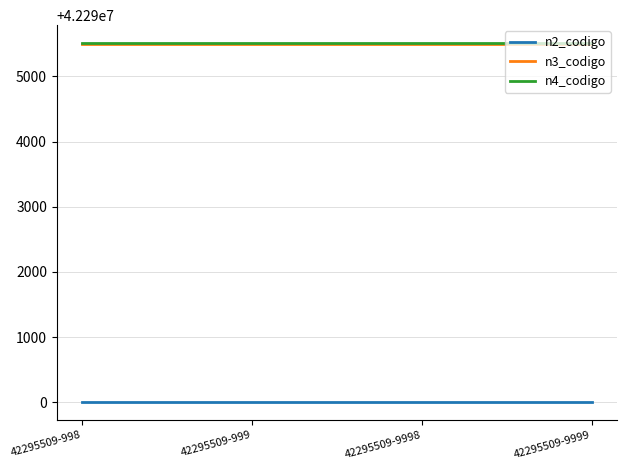

True or false: n2_codigo has a value of 67100841 at 42295509-999.

False